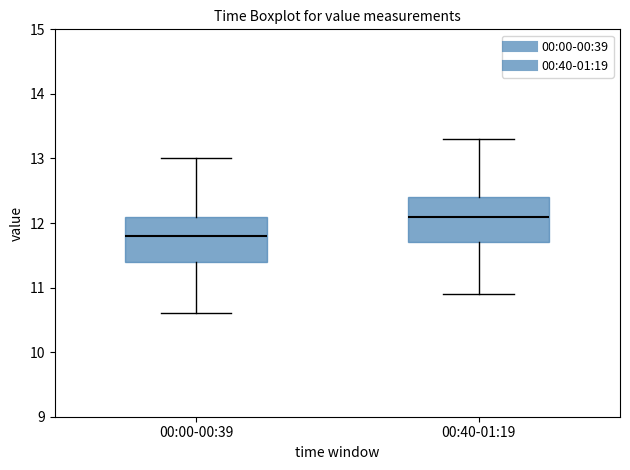

Where does the upper whisker of the box for 00:00-00:39 end on the y-axis? The values are not printed on the chart, so give them approximately, as read against the axis.

13.0